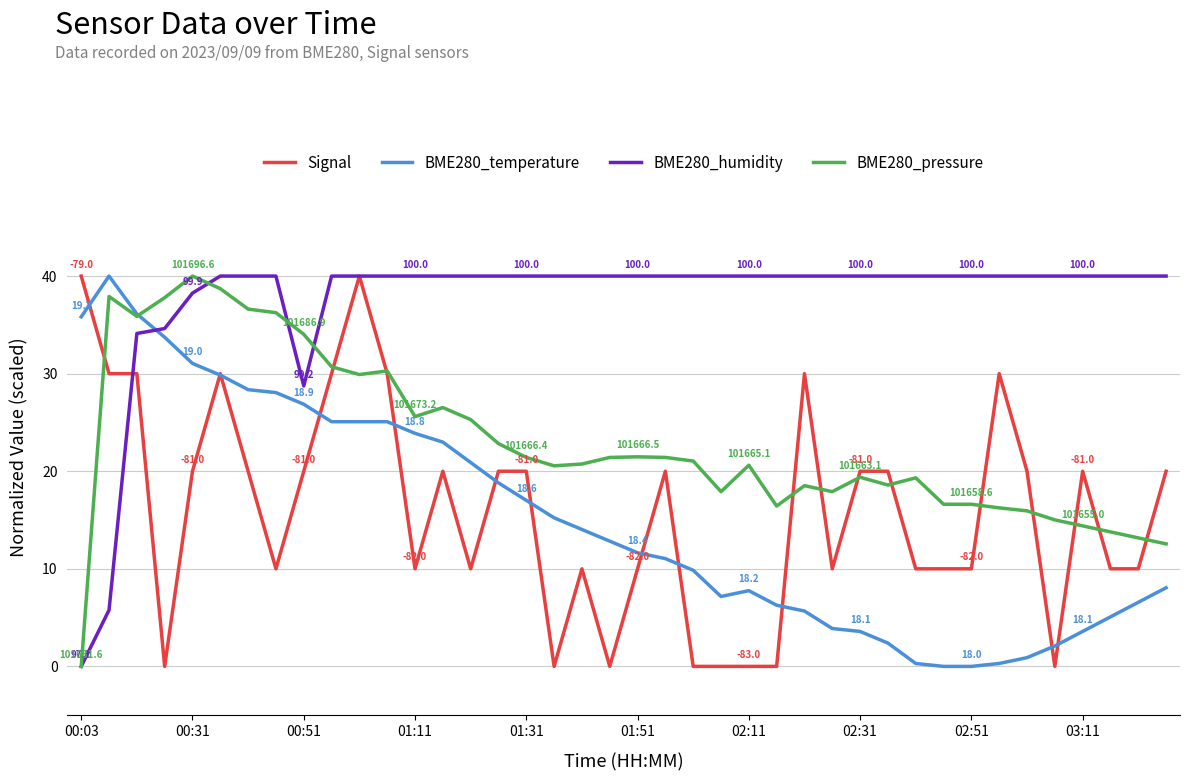

What is the average value of the Signal series?

16.0